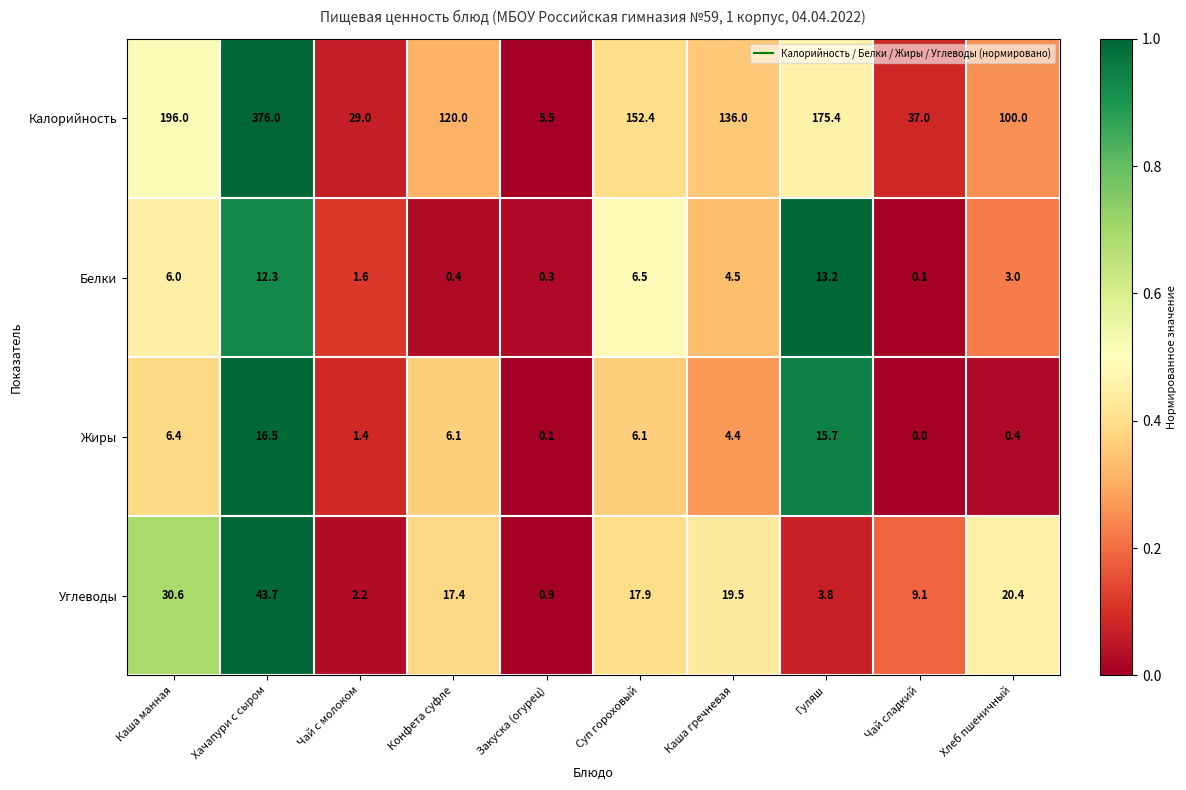

What is the total value across all series at Суп гороховый?

182.9